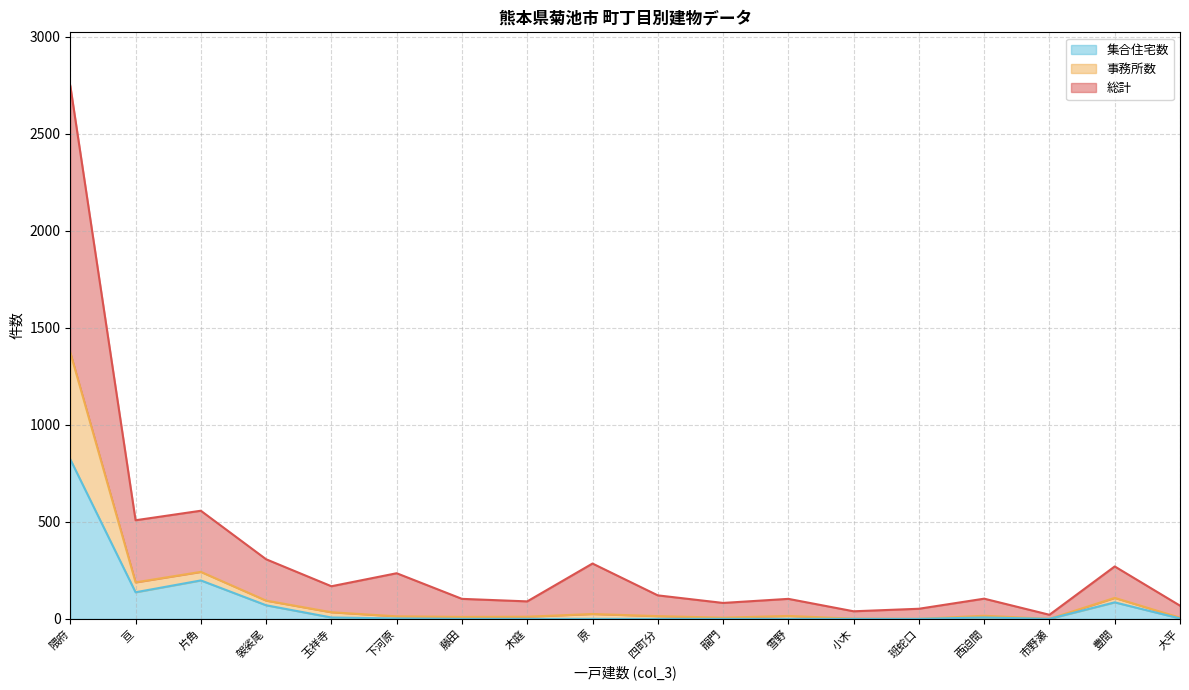

Count the number of categories in the chart.

18